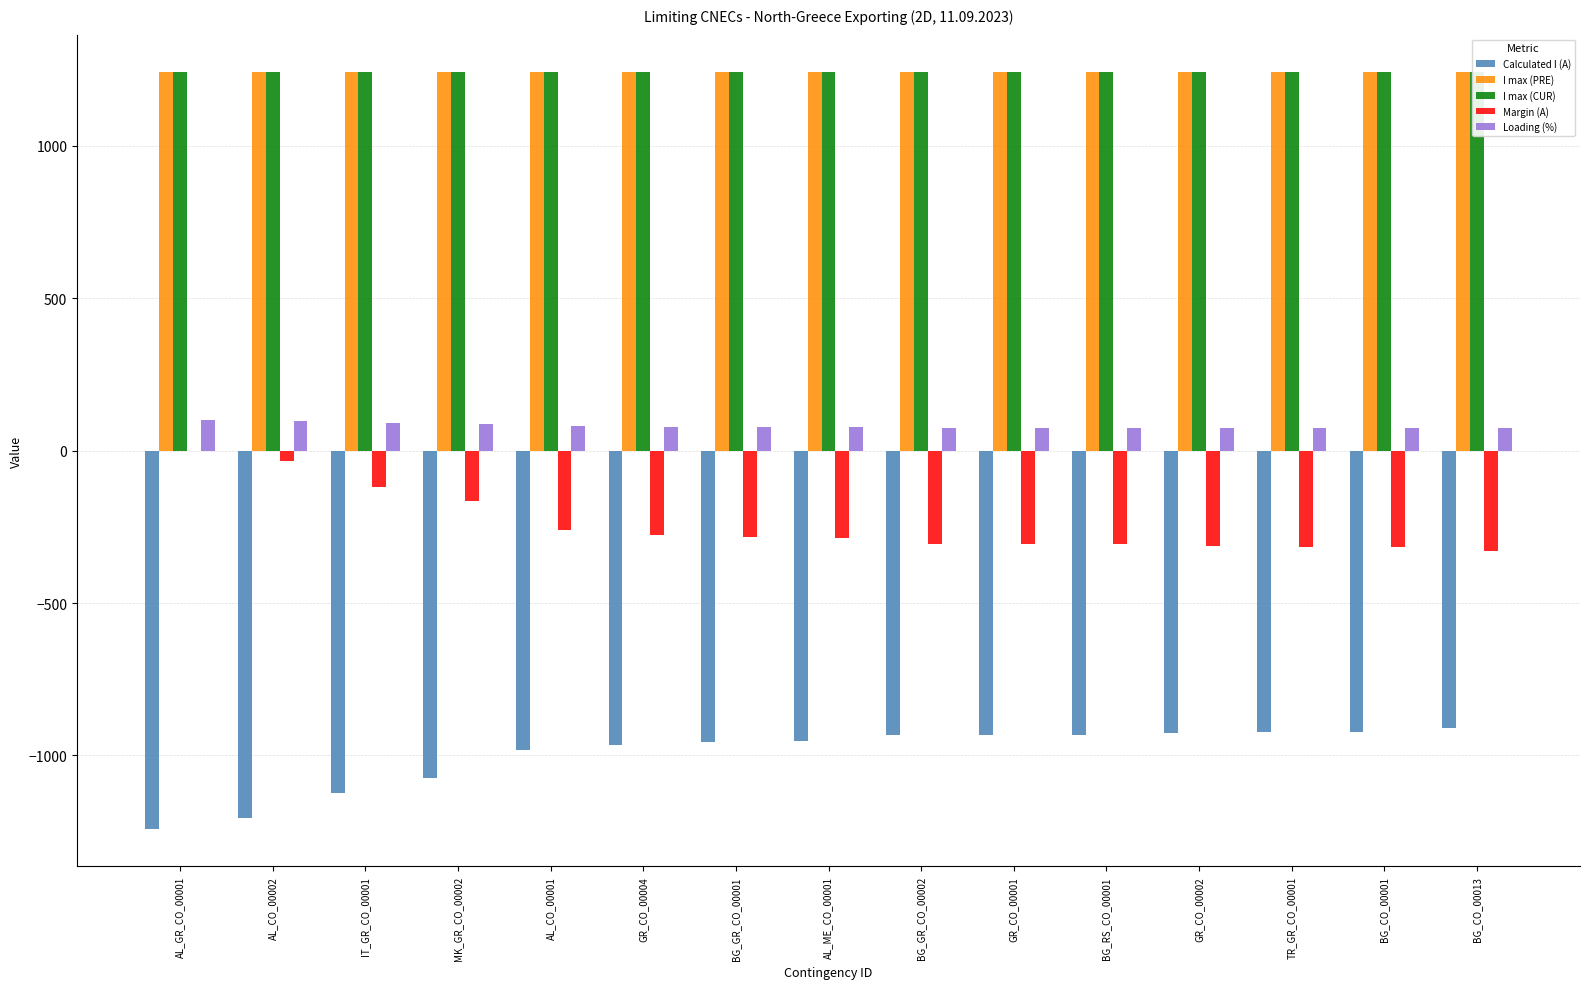

Which label corresponds to the largest value in the chart?

AL_GR_CO_00001